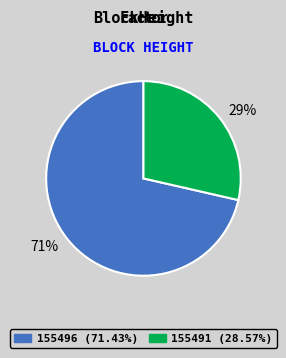

Does 155496 represent more than half of the total?

Yes